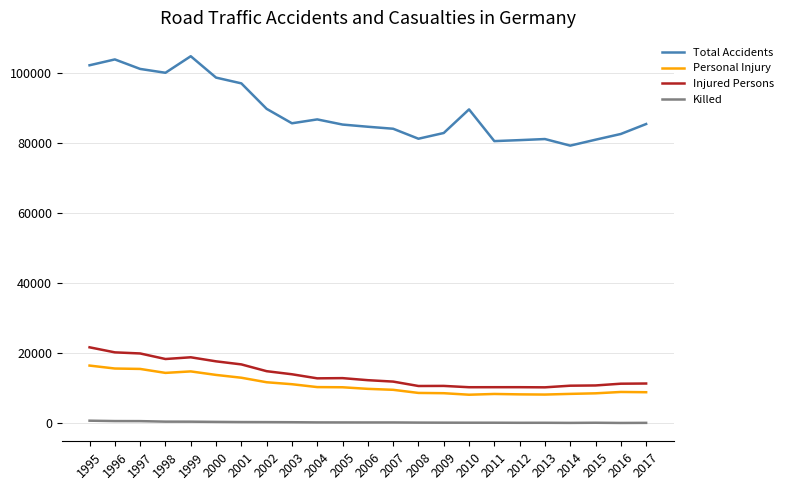

Which series has the largest total across all categories?

Total Accidents